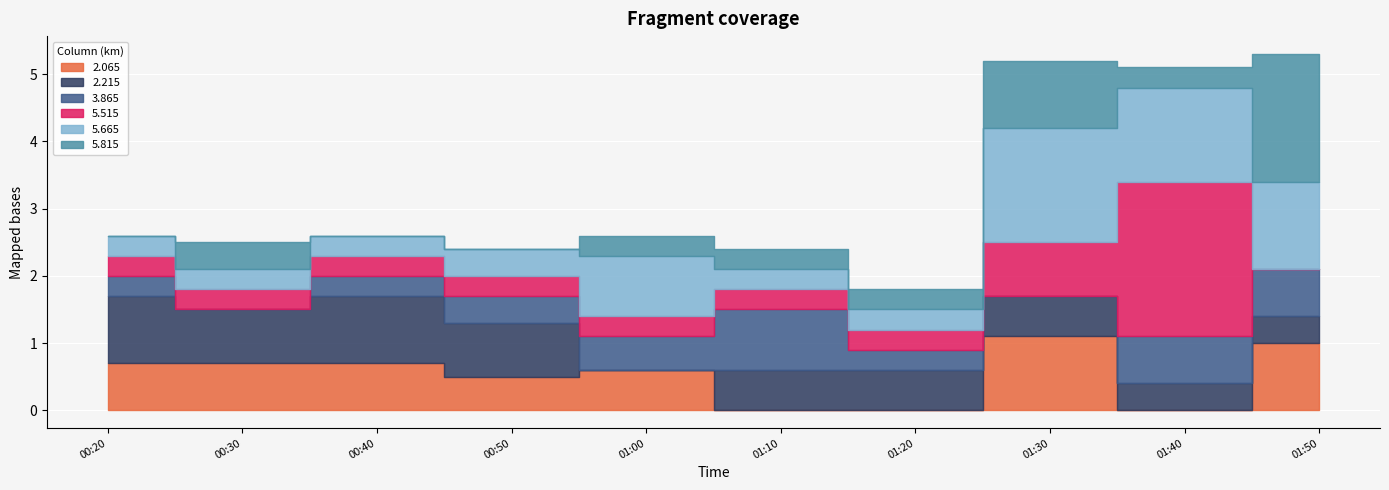

At how many categories does at least one series exceed 1?

3